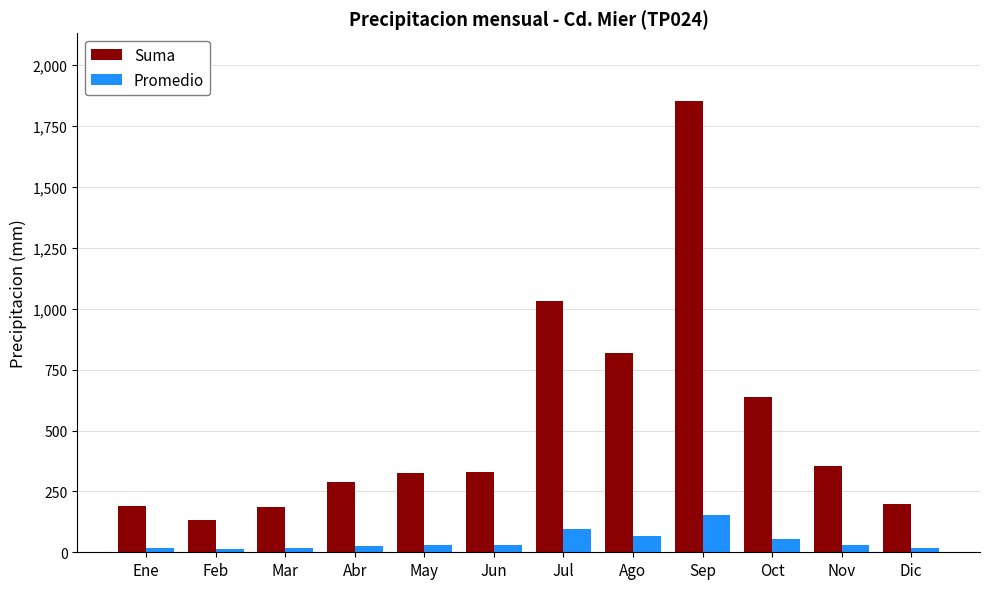

Between Abr and Ago, which series saw the biggest shift?

Suma